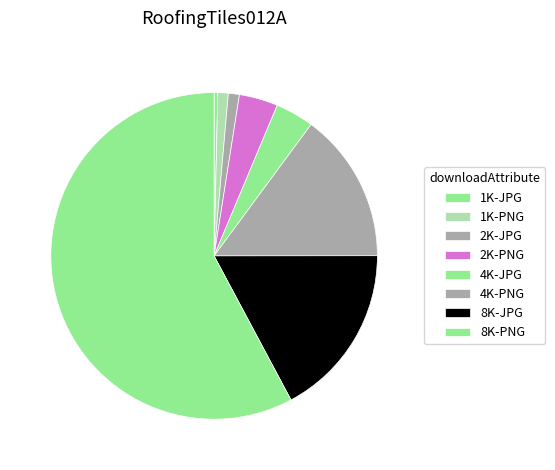

Which category accounts for the majority?

8K-PNG